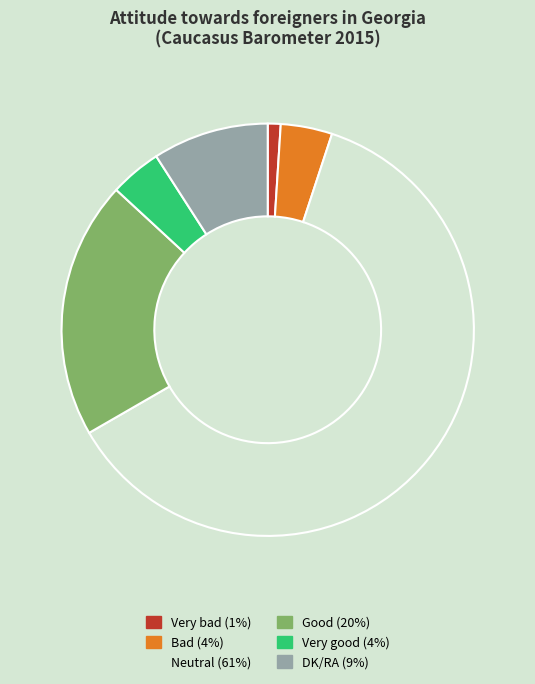

Count the number of slices in the pie.

6